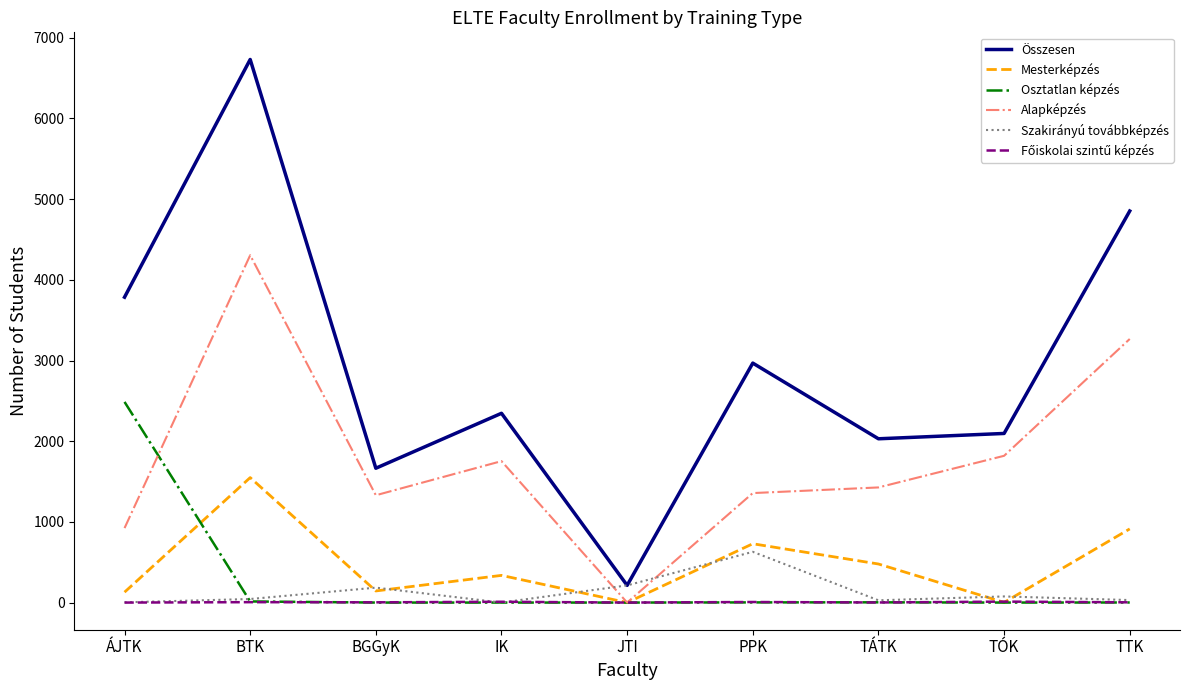

The Alapképzés series shows 1443 at JTI. True or false?

False